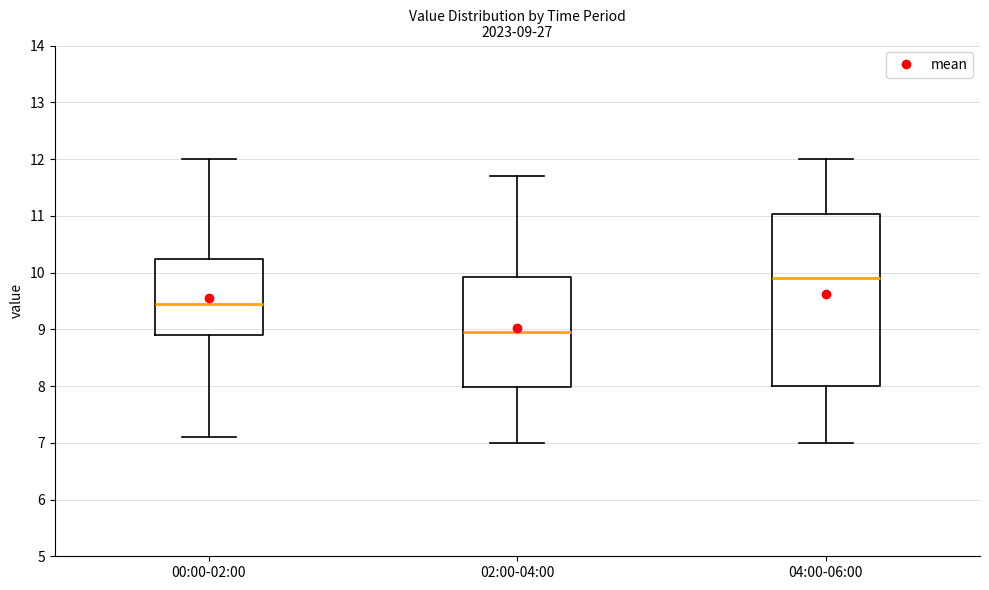

Comparing the boxes themselves (not the whiskers), which one is the tallest?

04:00-06:00